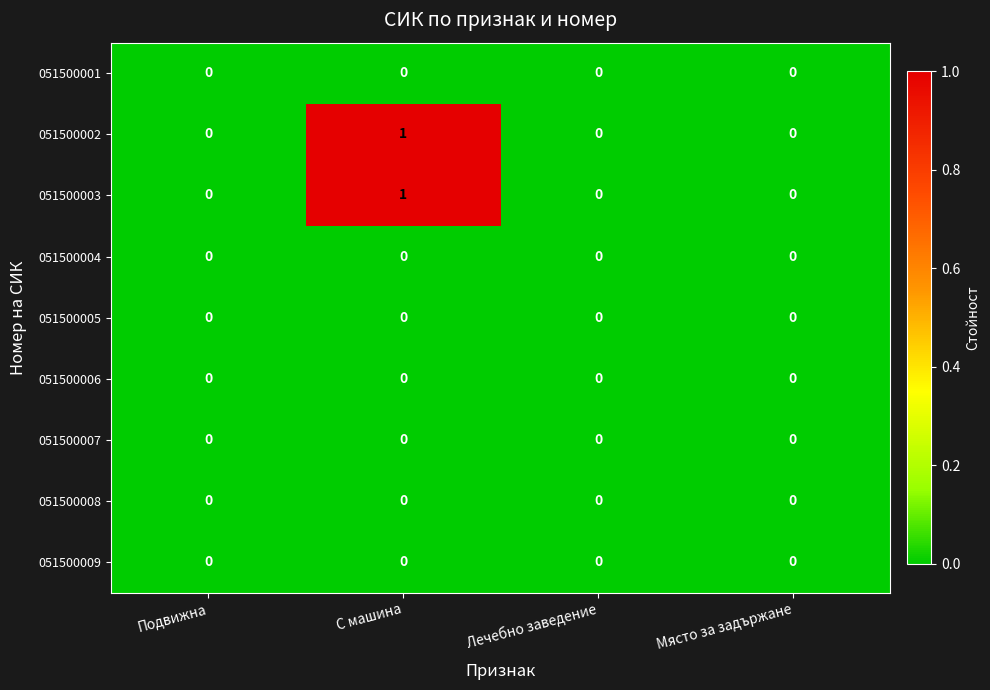

Which label corresponds to the largest value in the chart?

С машина